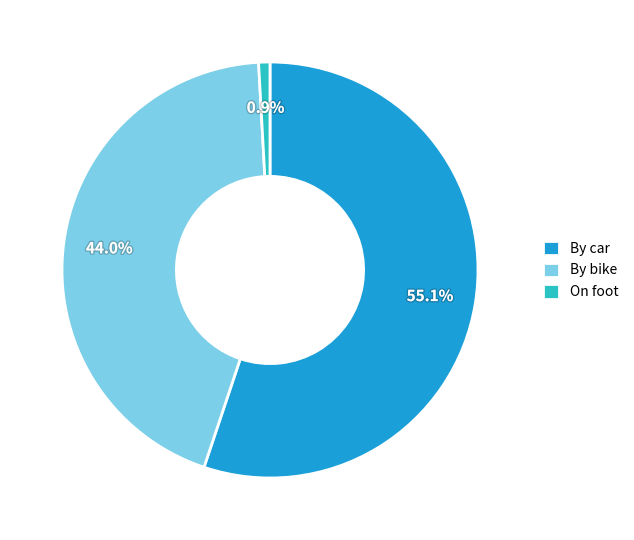

To the nearest percent, what is the combined percentage of By bike and By car?

99%